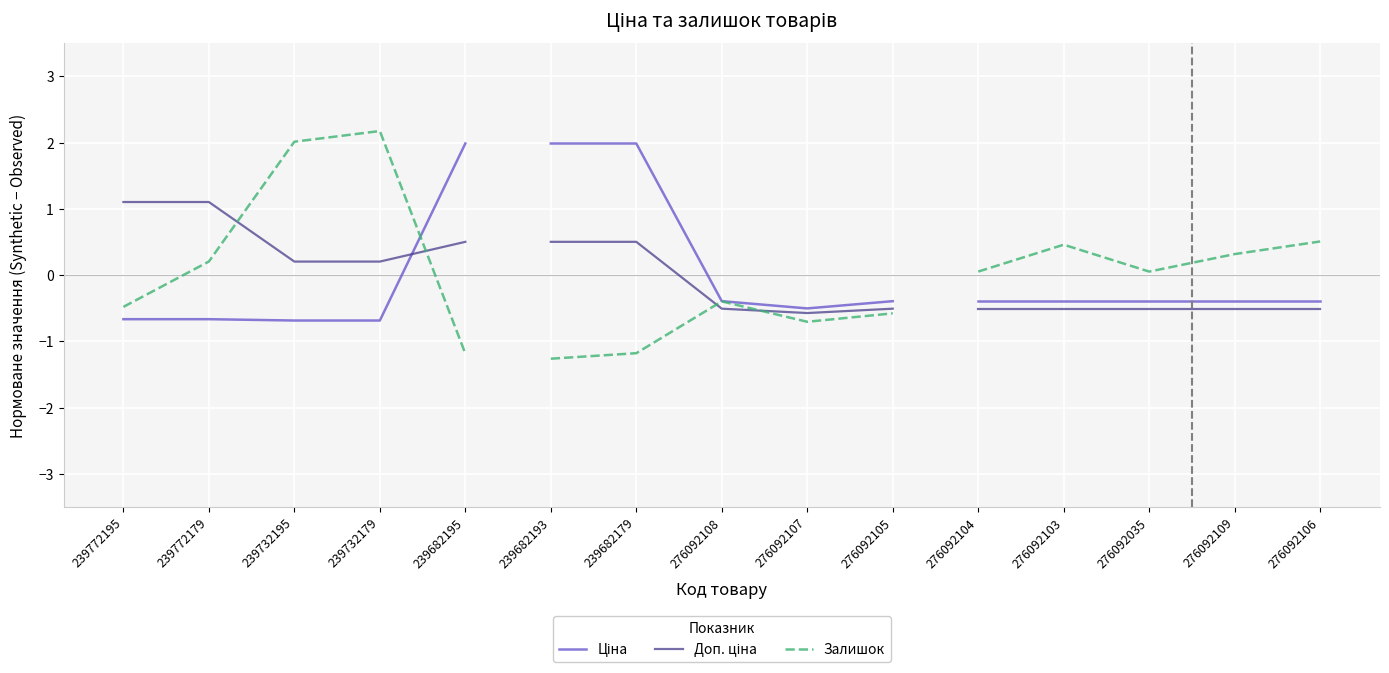

What is the sum of all Залишок values?

2.7